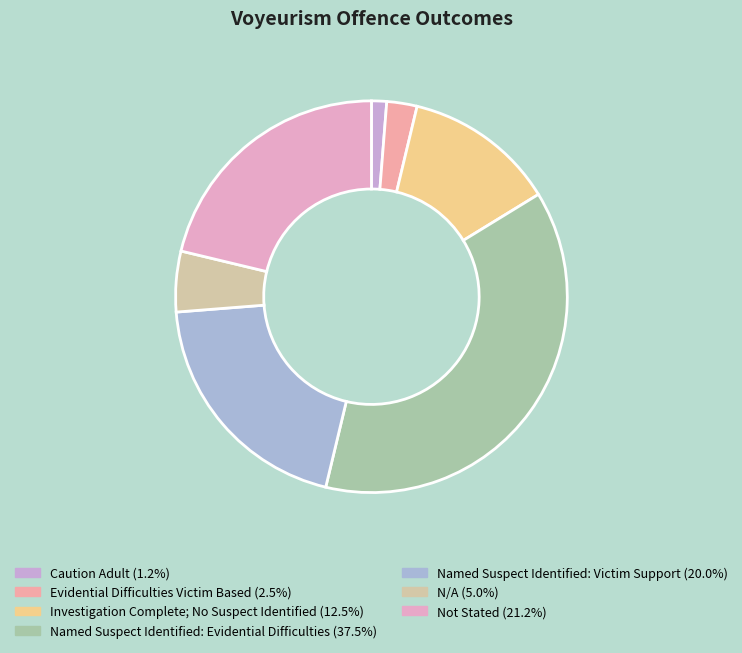

Which slice is the largest?

Named Suspect Identified: Evidential Difficulties